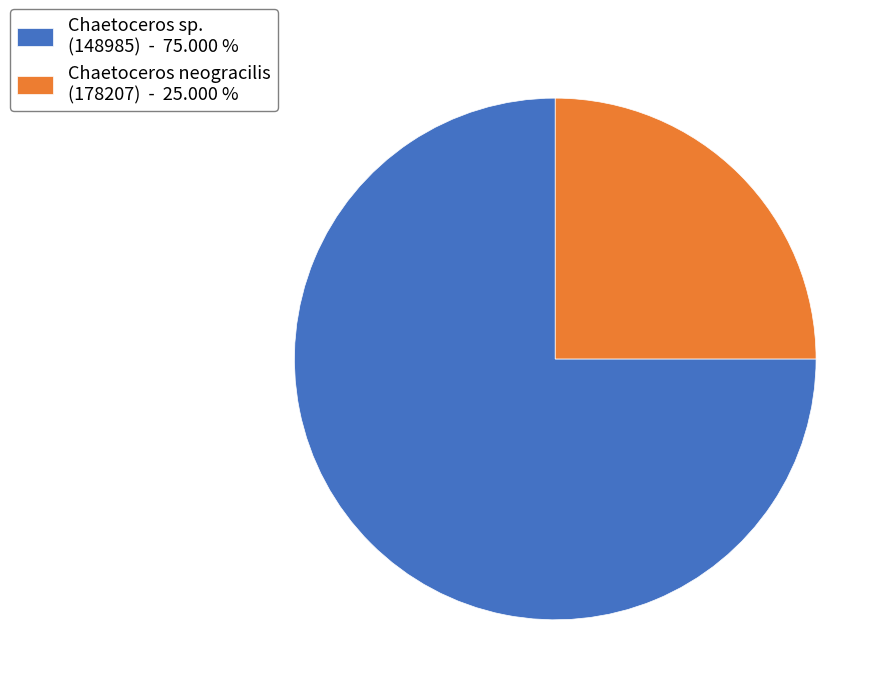

Which category has the biggest portion of the pie?

Chaetoceros sp. (148985) - 75.000 %